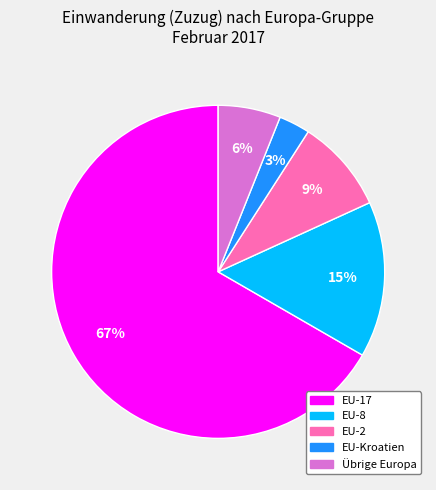

The Übrige Europa slice represents 6% of the pie. True or false?

True